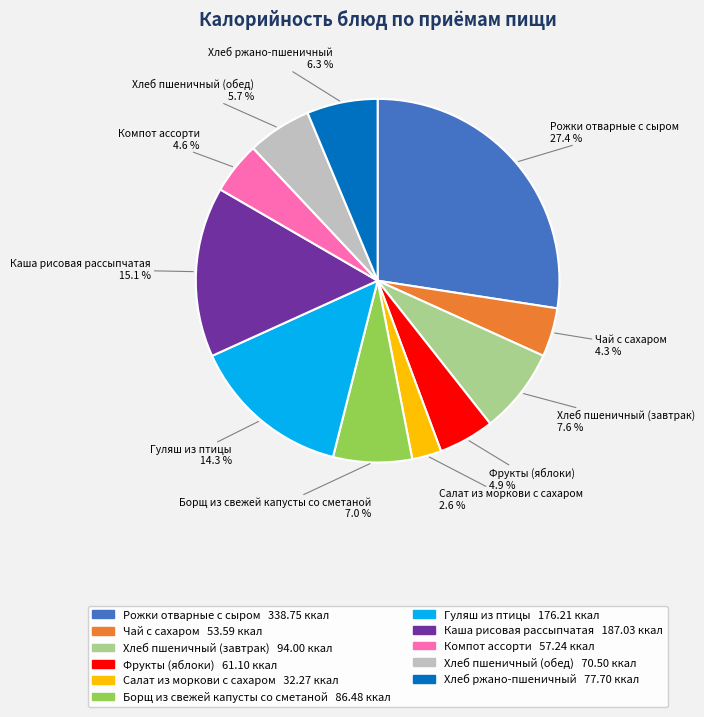

Combined, what portion of the pie is Борщ из свежей капусты со сметаной and Салат из моркови с сахаром?

9.6%